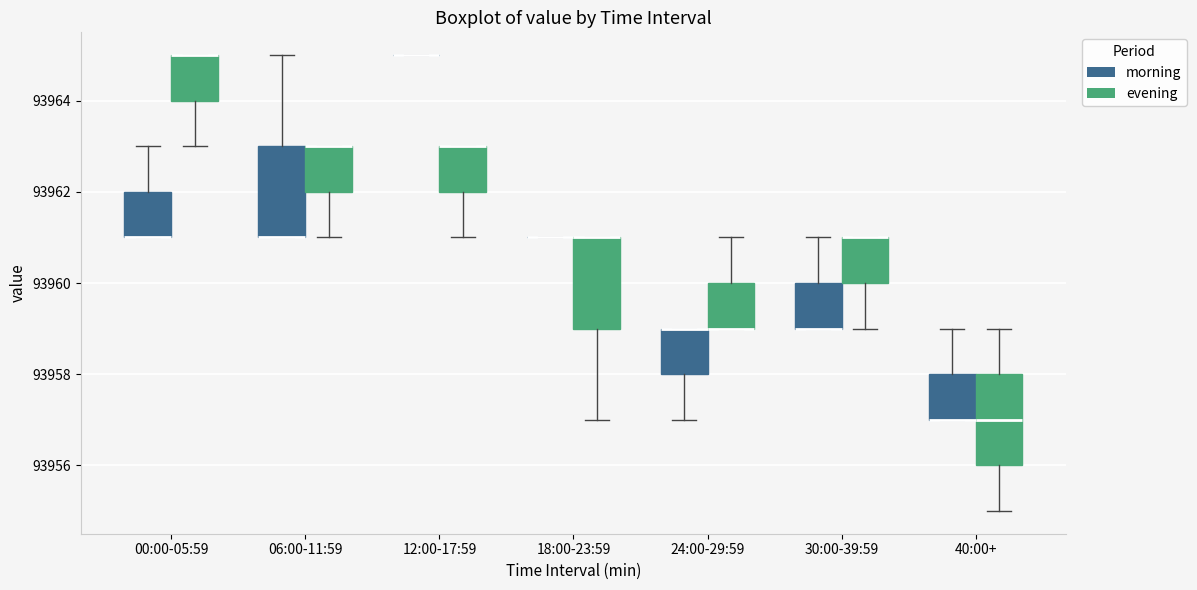

Where is the lower edge of the box for 24:00-29:59 (morning) on the y-axis? The values are not printed on the chart, so give them approximately, as read against the axis.

93958